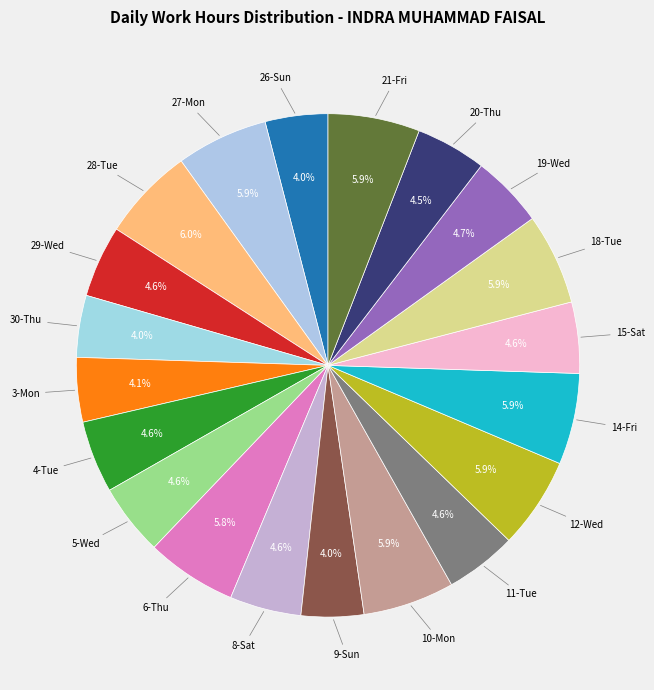

How many slices are in this pie chart?

20